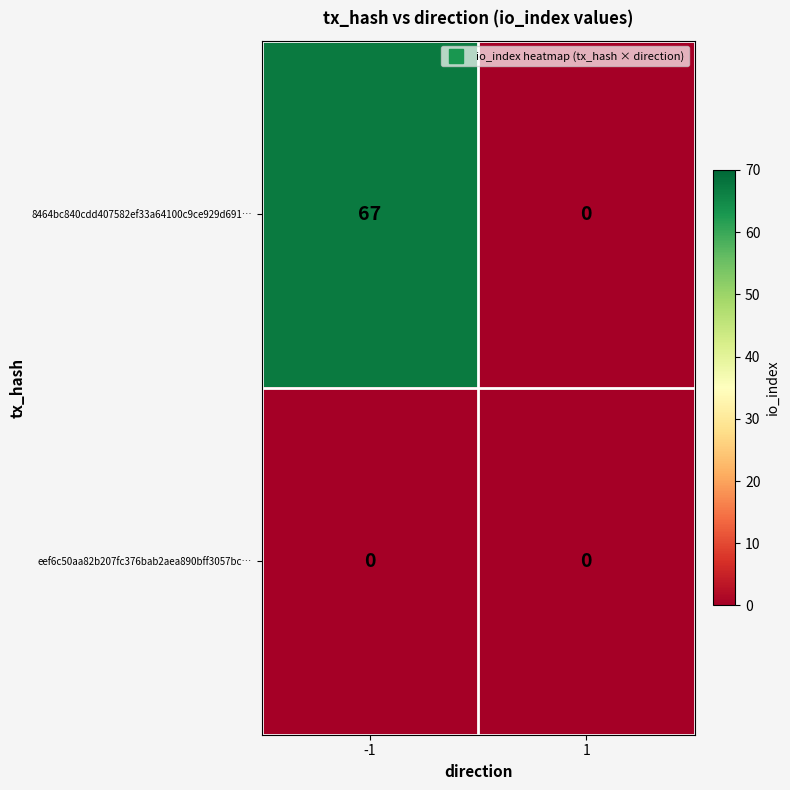

Reading left to right, transcribe all the data shown in this chart.

8464bc840cdd407582ef33a64100c9ce929d691…: 67	0
eef6c50aa82b207fc376bab2aea890bff3057bc…: 0	0